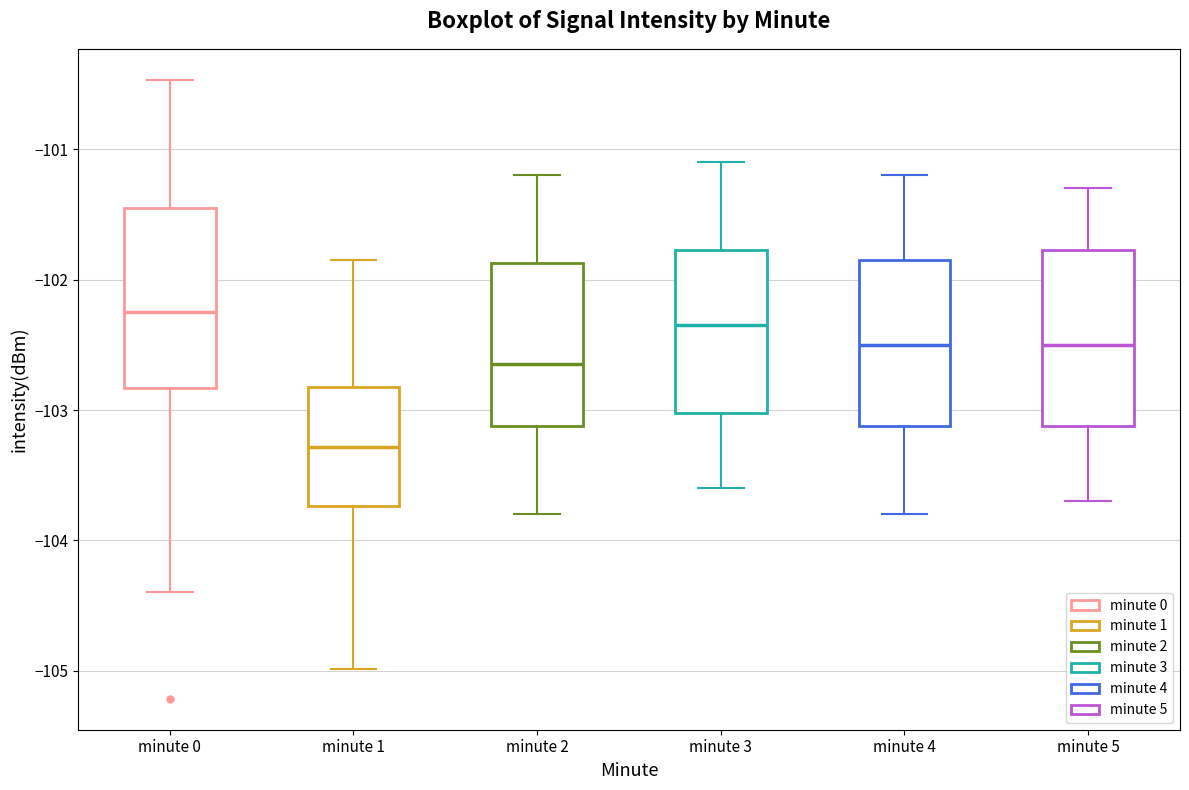

Where is the upper edge of the box for minute 5 on the y-axis? The values are not printed on the chart, so give them approximately, as read against the axis.

-101.8